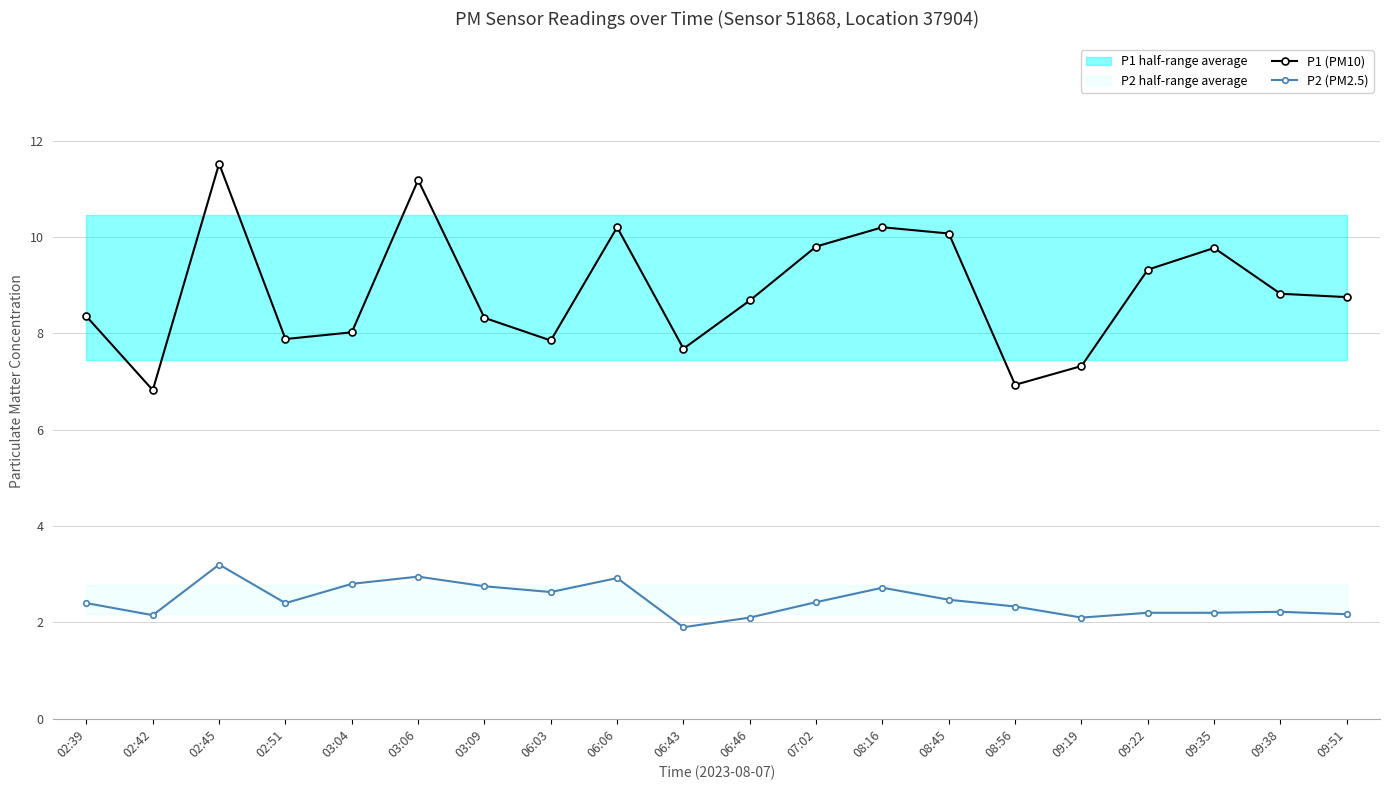

Where is the first local minimum for P2 (PM2.5)?

02:42